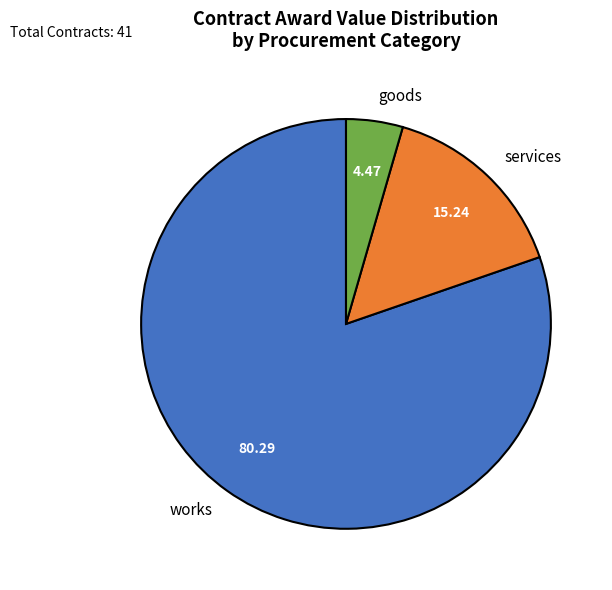

Which slice is the smallest?

goods